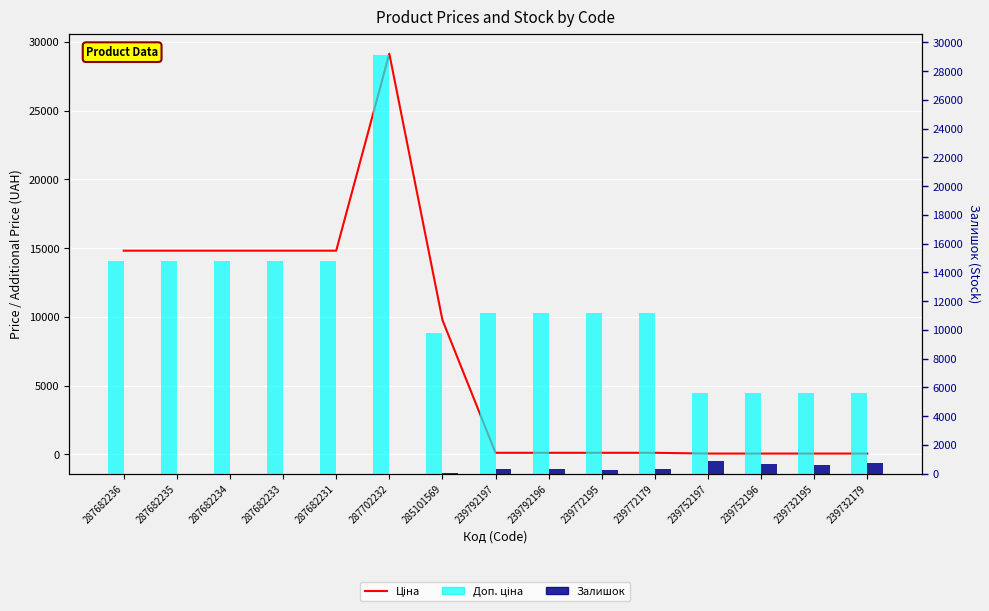

What position from the left is 287682233?

4